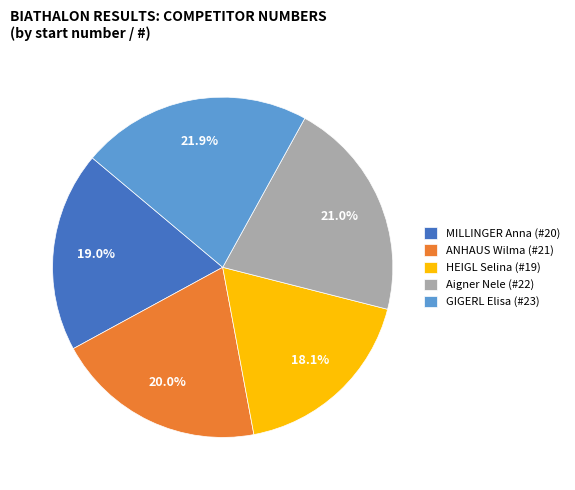

Does Aigner Nele account for over 50% of the chart?

No